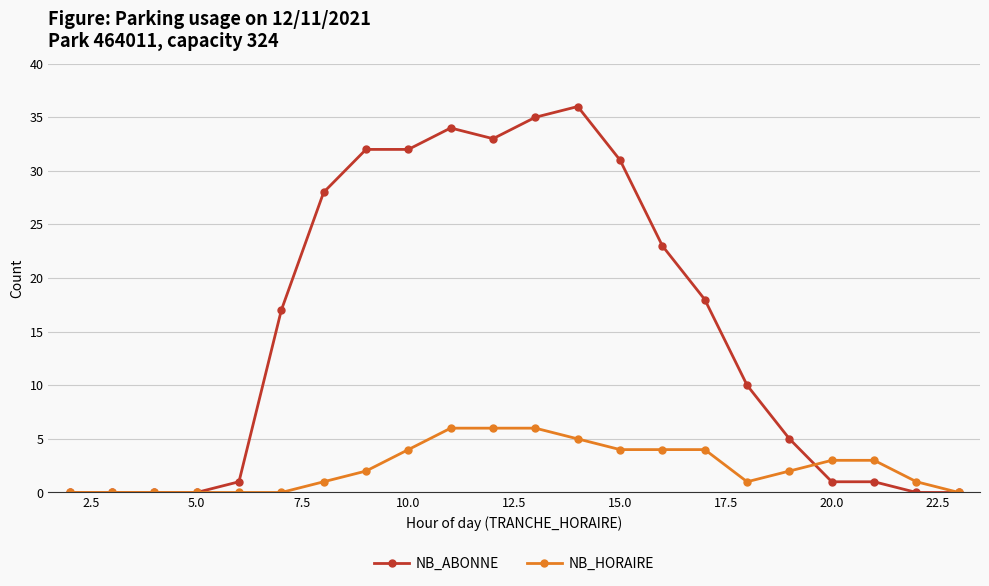

What is the highest value of the NB_ABONNE series?

36